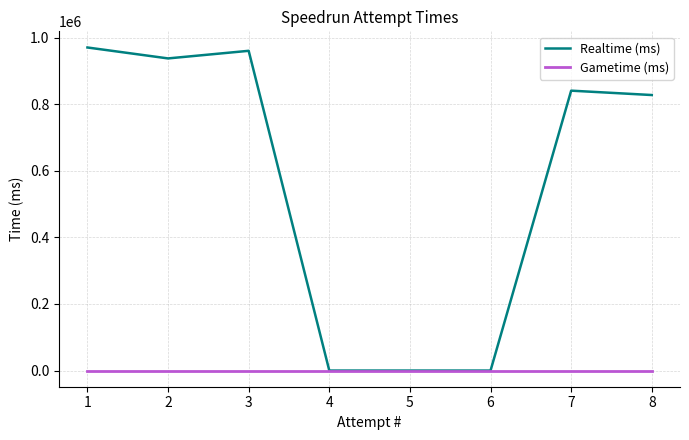

In Realtime (ms), how many points are higher than both neighbors (excluding endpoints)?

2